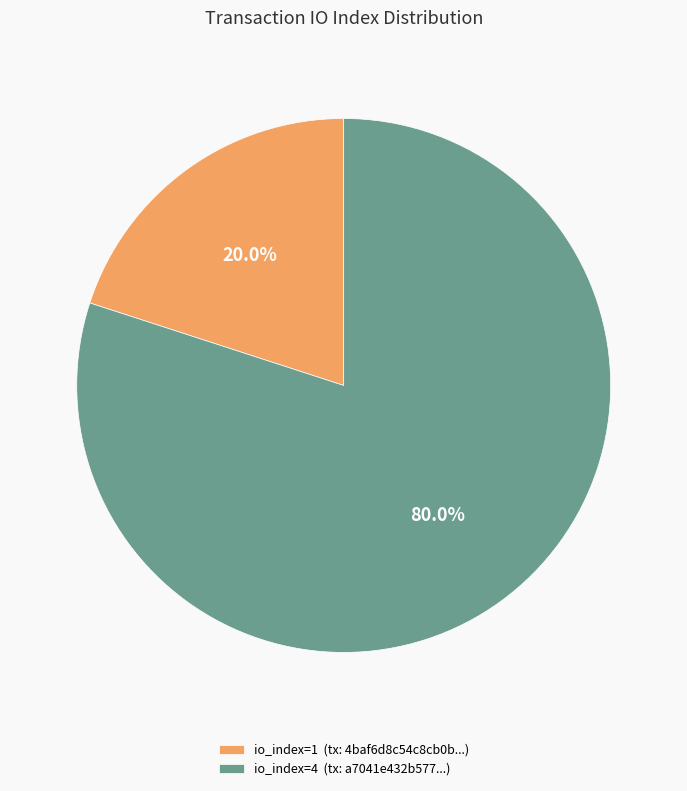

Which slice represents more than half of the pie?

io_index=4 (tx: a7041e432b577...)